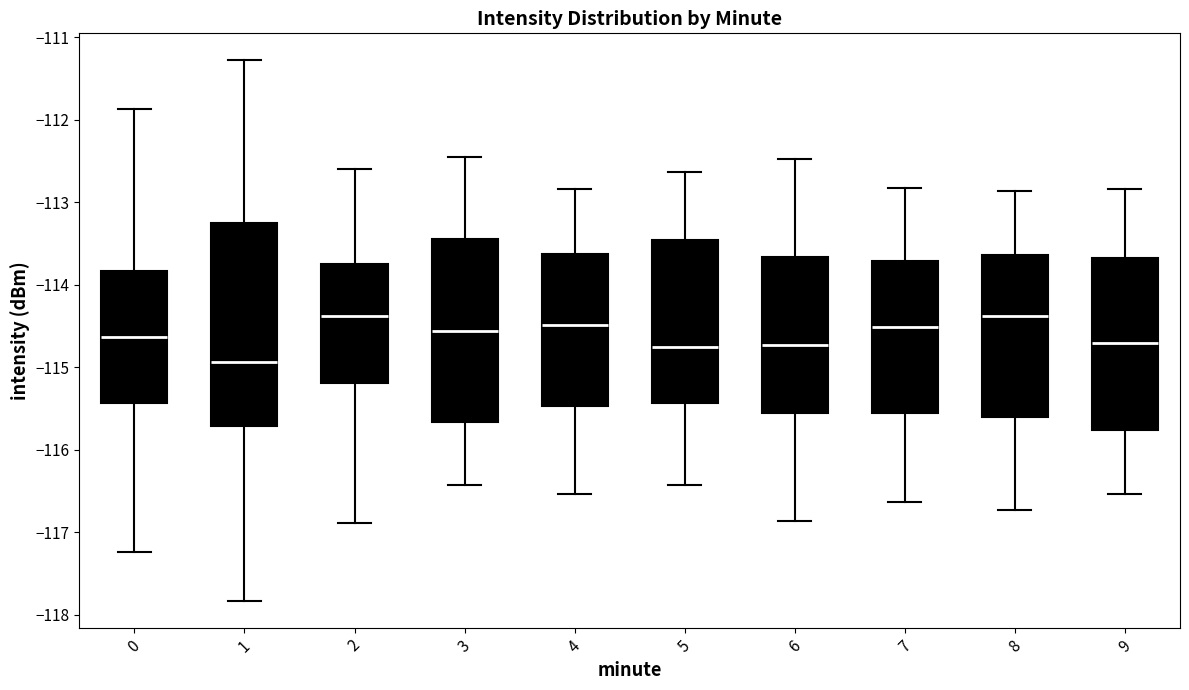

Reading left to right, read every box against the y-axis: the position of its median line, the range the box covers, and the ends of its whiskers. The values are not printed on the chart, so give them approximately, as read against the axis.

0: median -114.6, box -115.4 to -113.8, whiskers -117.2 to -111.9
1: median -114.9, box -115.7 to -113.2, whiskers -117.8 to -111.3
2: median -114.4, box -115.2 to -113.7, whiskers -116.9 to -112.6
3: median -114.6, box -115.7 to -113.4, whiskers -116.4 to -112.4
4: median -114.5, box -115.5 to -113.6, whiskers -116.5 to -112.8
5: median -114.8, box -115.4 to -113.5, whiskers -116.4 to -112.6
6: median -114.7, box -115.6 to -113.7, whiskers -116.9 to -112.5
7: median -114.5, box -115.6 to -113.7, whiskers -116.6 to -112.8
8: median -114.4, box -115.6 to -113.6, whiskers -116.7 to -112.9
9: median -114.7, box -115.8 to -113.7, whiskers -116.5 to -112.8